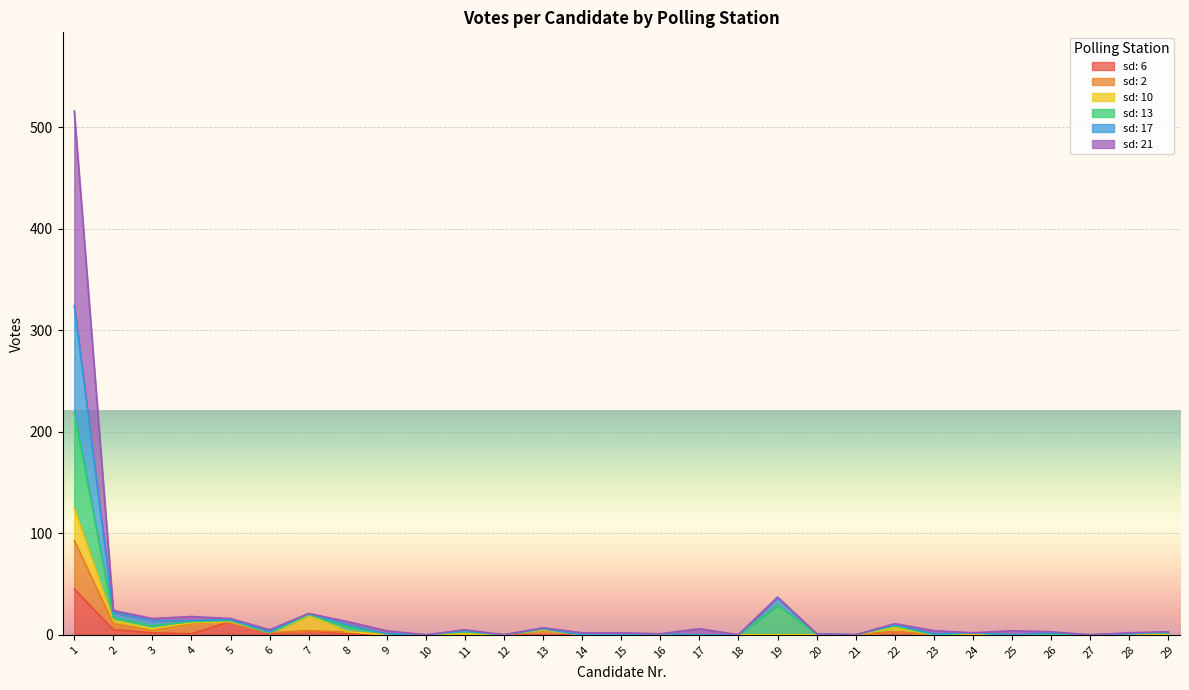

True or false: sd: 2 and sd: 6 cross at least once.

False